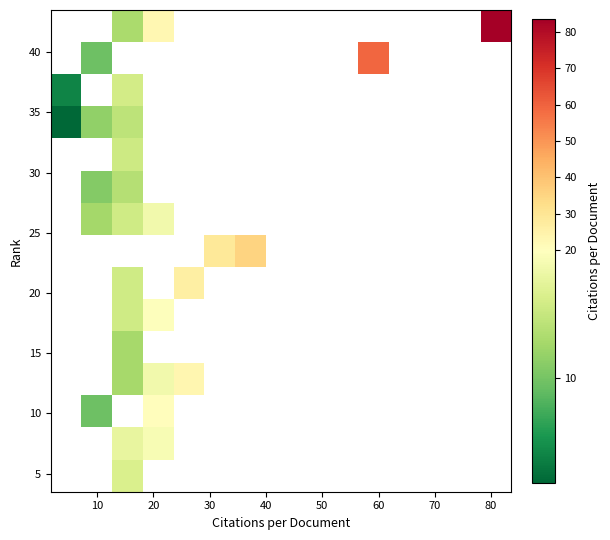

What is the greatest value displayed?

83.5